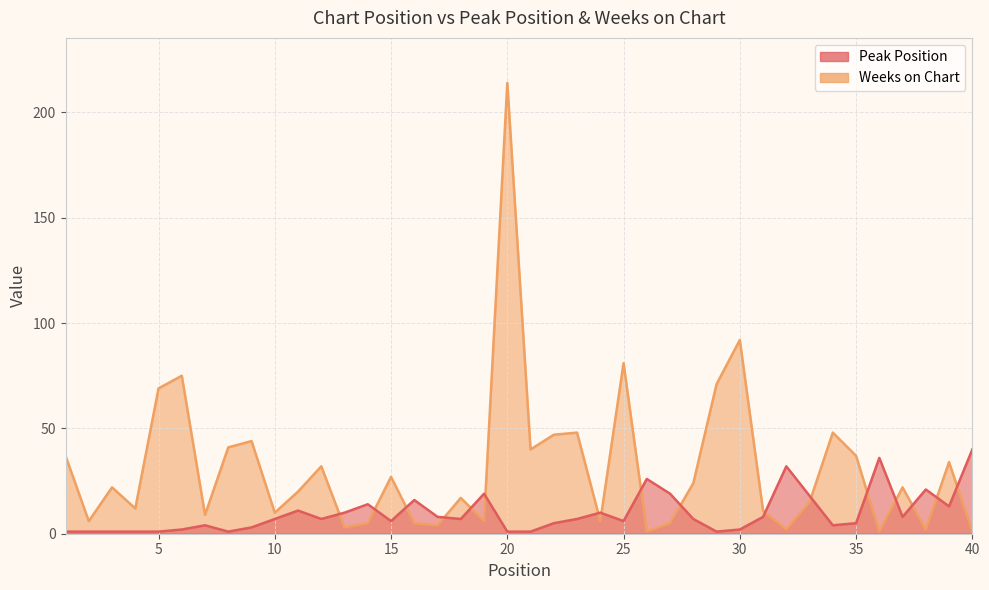

Which series has the widest spread of values?

Weeks on Chart